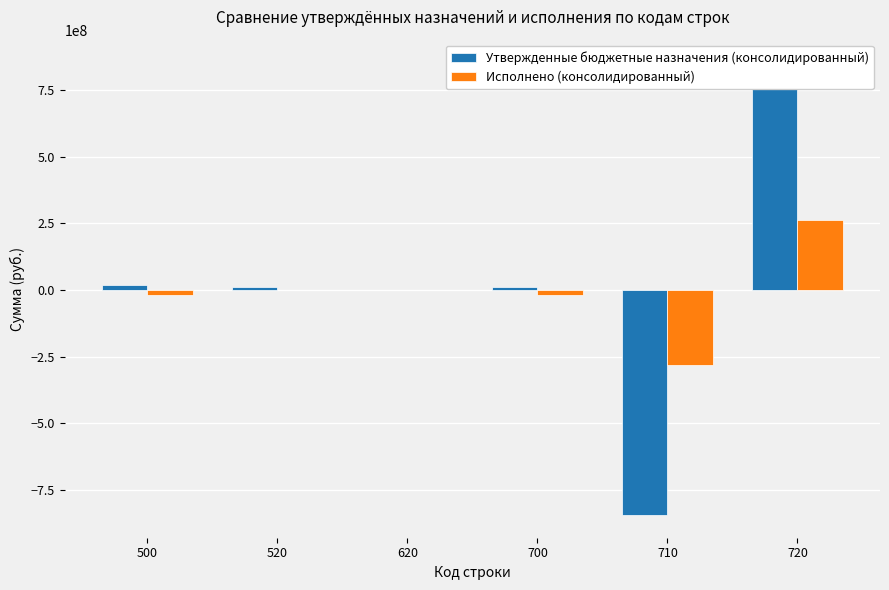

Are the bars horizontal?

No